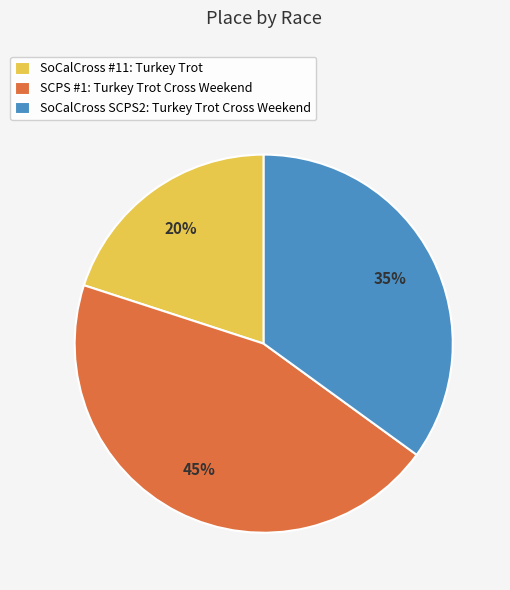

Do SoCalCross #11: Turkey Trot and SoCalCross SCPS2: Turkey Trot Cross Weekend together represent more than half of the pie?

Yes